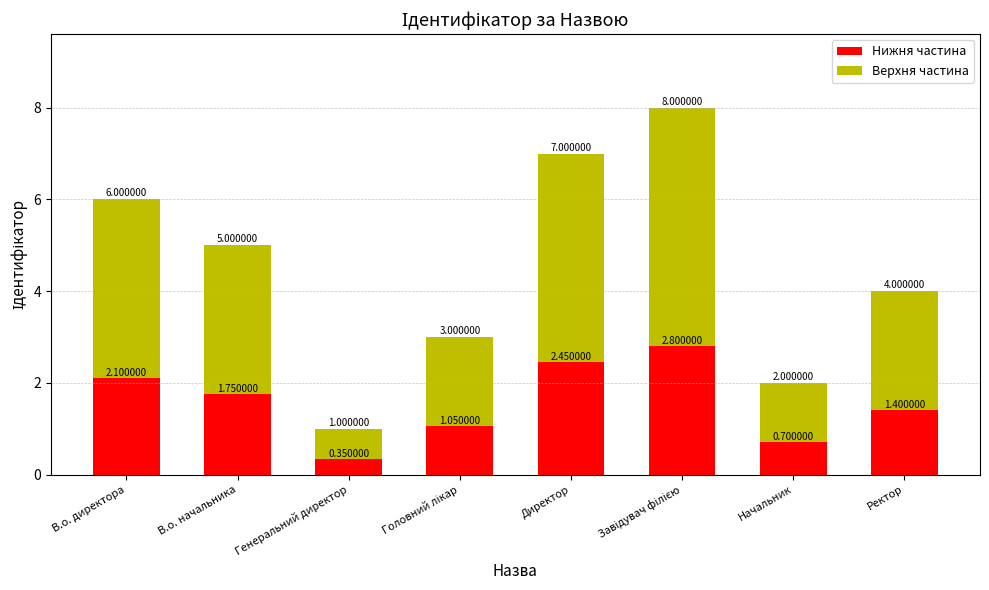

At which label does Нижня частина first exceed 1?

В.о. директора